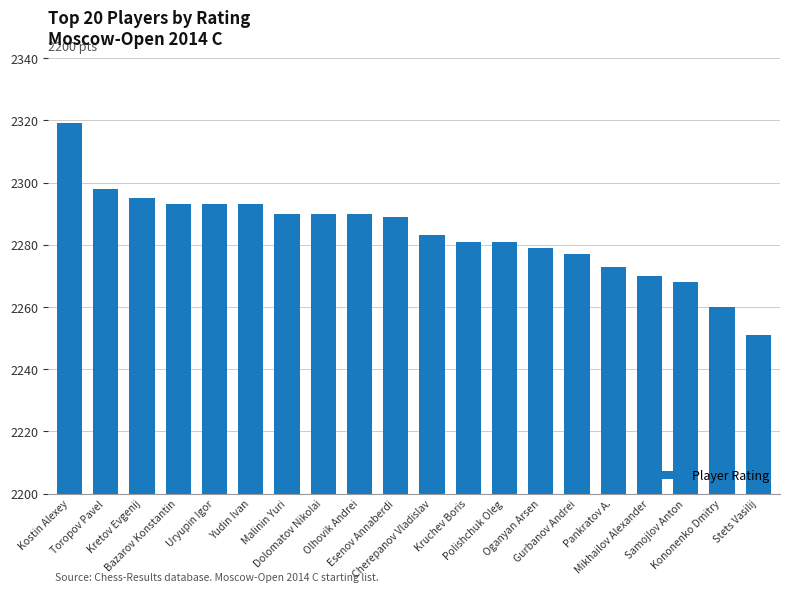

What is the ratio of the value at Bazarov Konstantin to the value at Uryupin Igor?

1.0